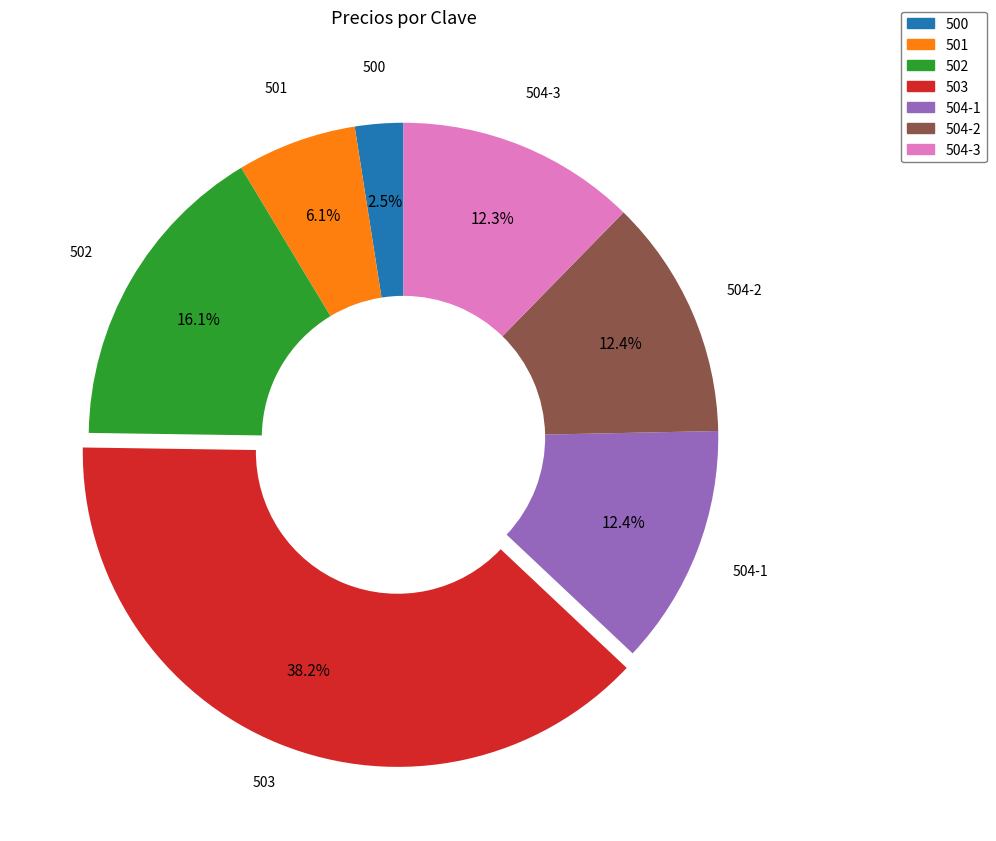

Between 503 and 504-3, which is larger?

503